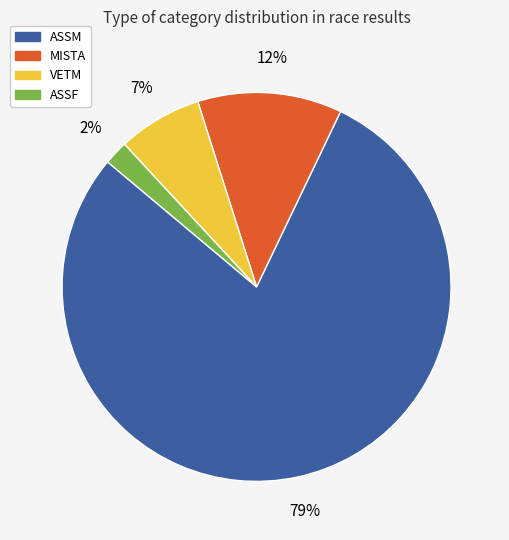

Rank the categories by value from lowest to highest.

ASSF, VETM, MISTA, ASSM